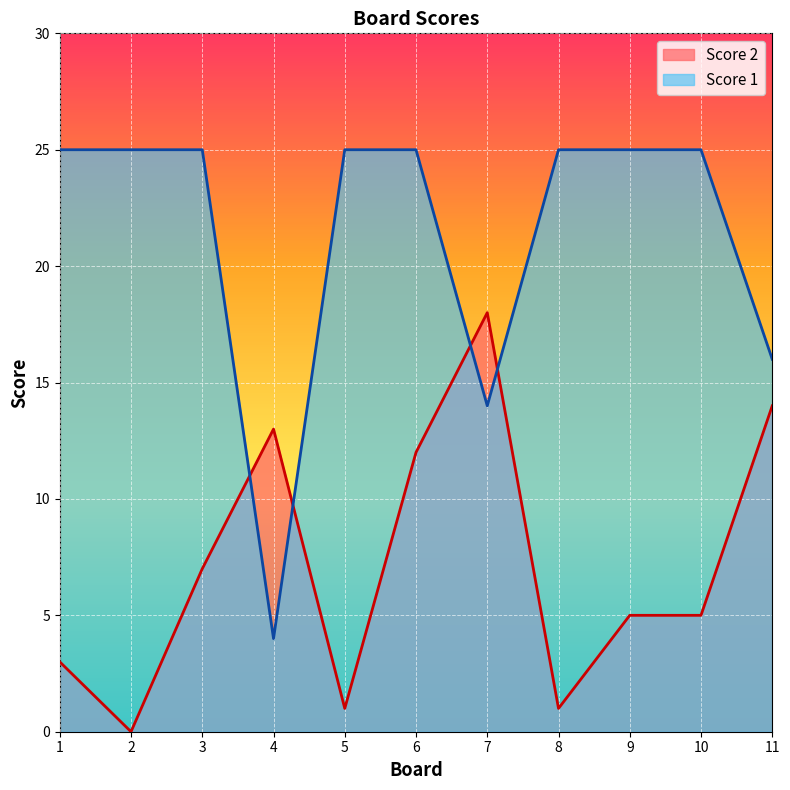

What is the spread (max minus min) of values at 10?

20